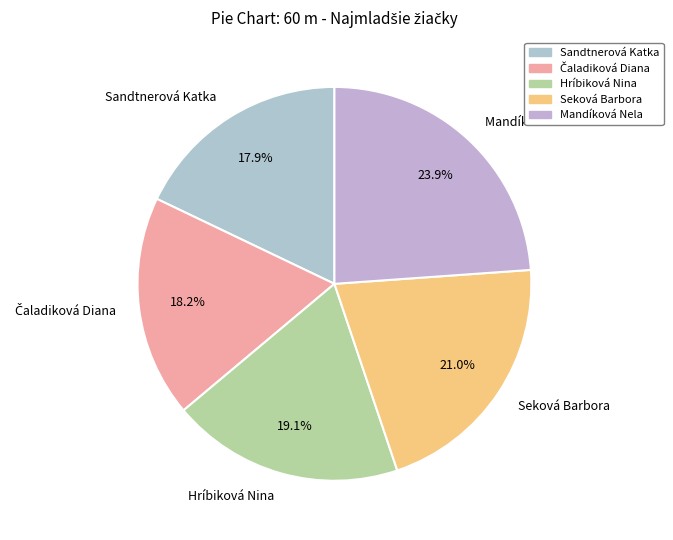

To the nearest percent, what is the average slice percentage?

20%